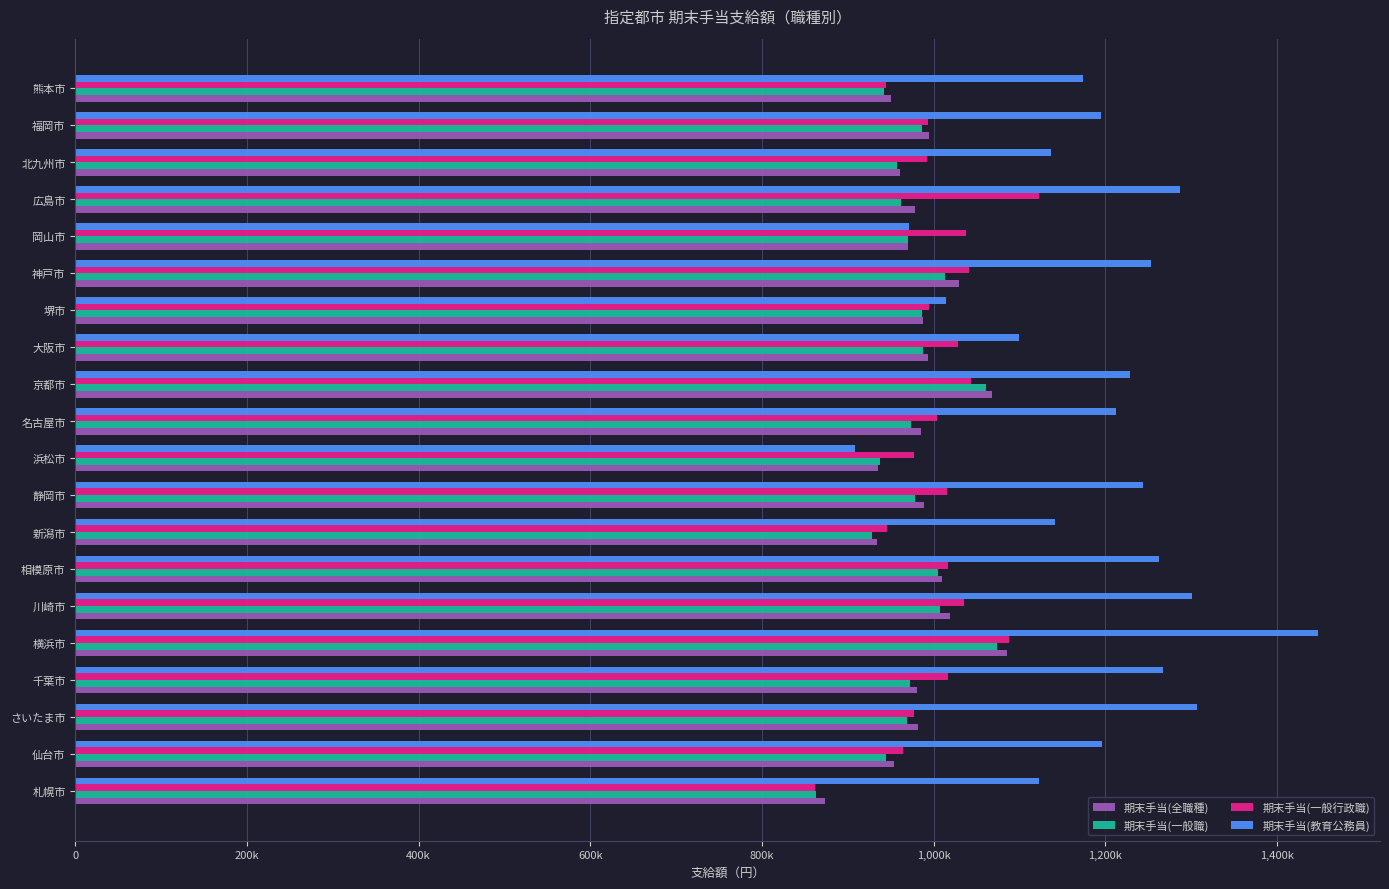

What are all the series names shown in the legend?

期末手当(全職種), 期末手当(一般職), 期末手当(一般行政職), 期末手当(教育公務員)